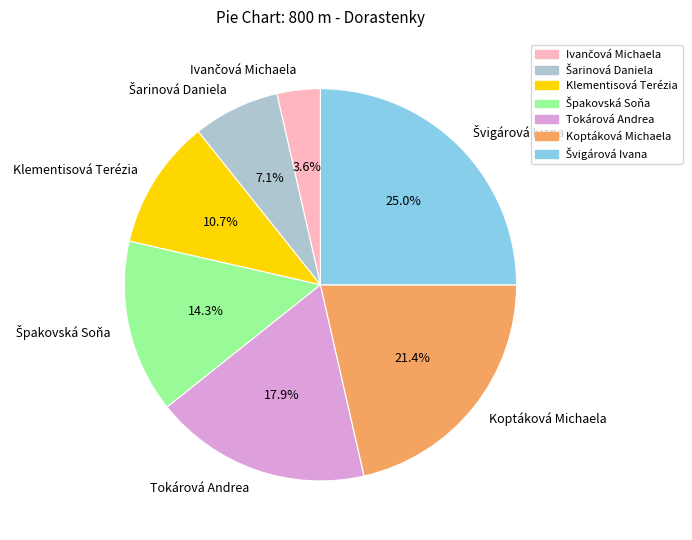

What percentage is NOT represented by Tokárová Andrea?

82.1%